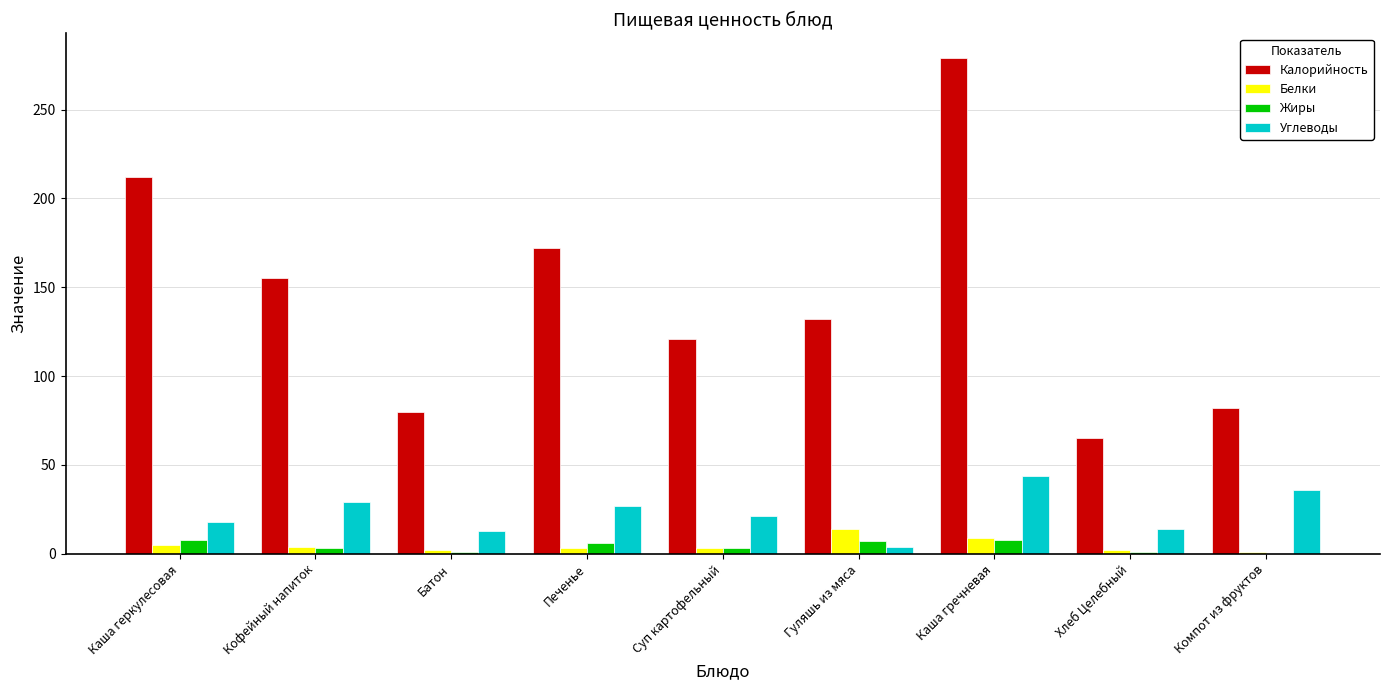

What is the sum of all Углеводы values?

206